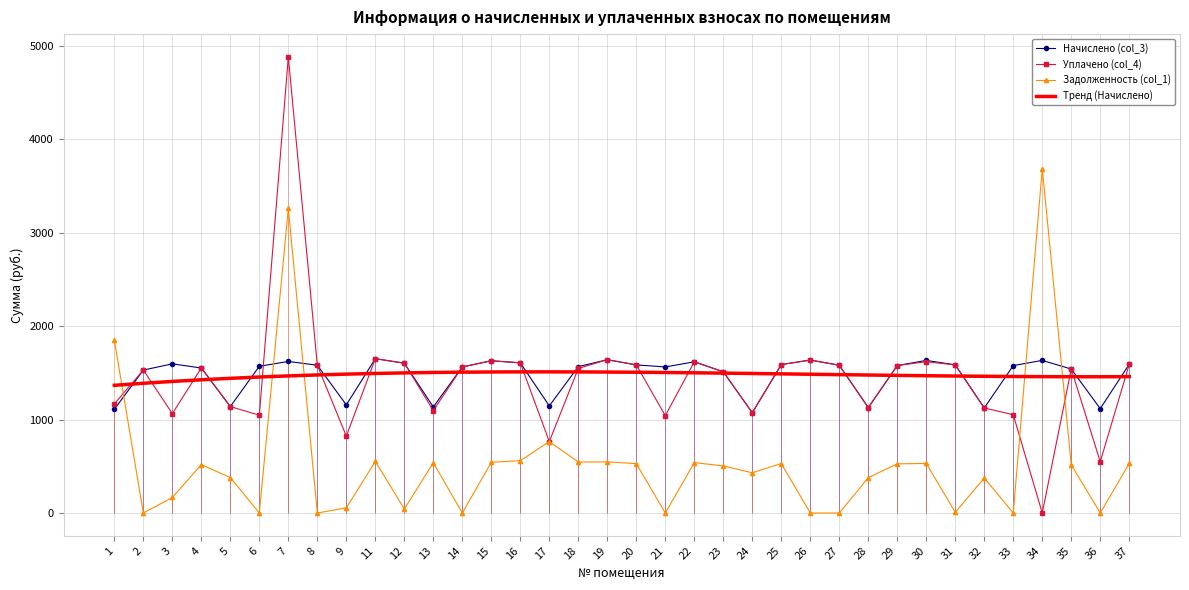

At how many categories does at least one series exceed 2960?

2